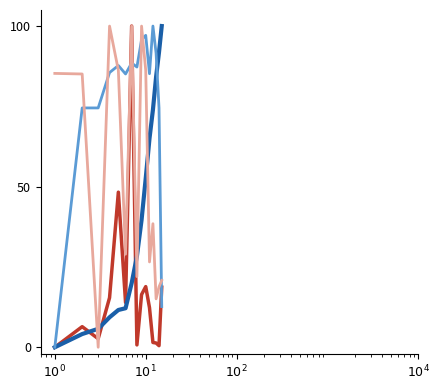

What is the maximum value shown in the chart?

100.0